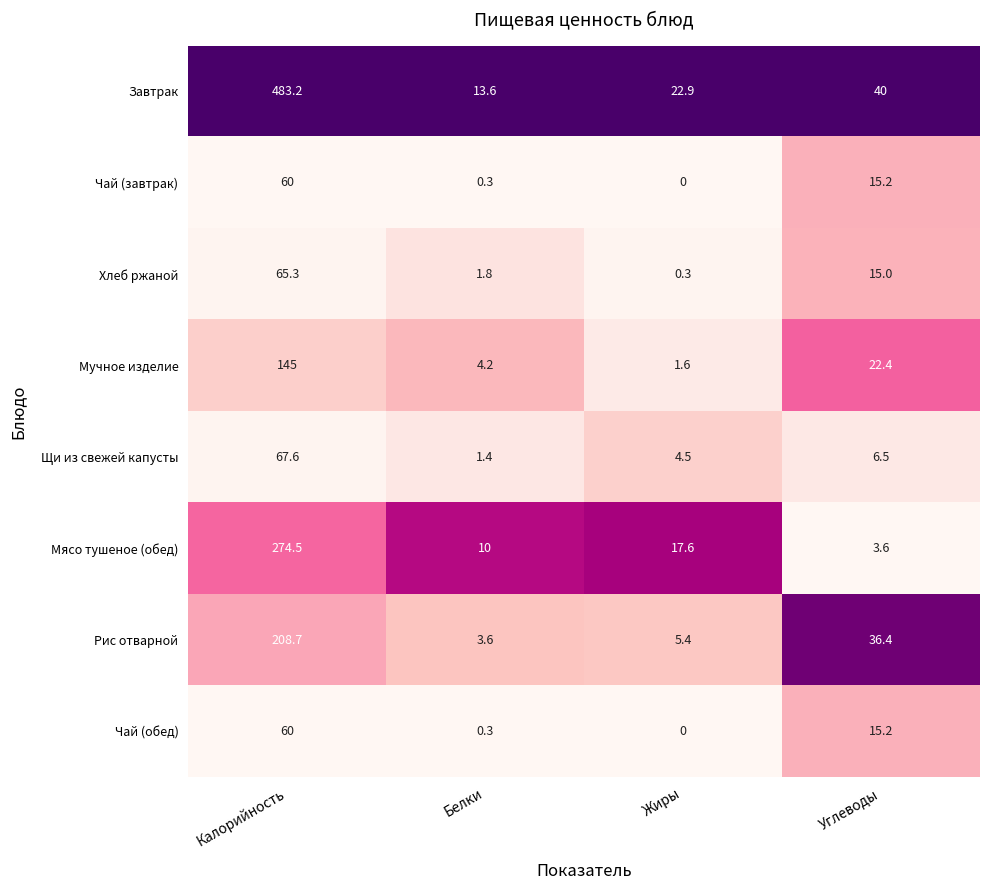

What is the minimum value for Хлеб ржаной?

0.3